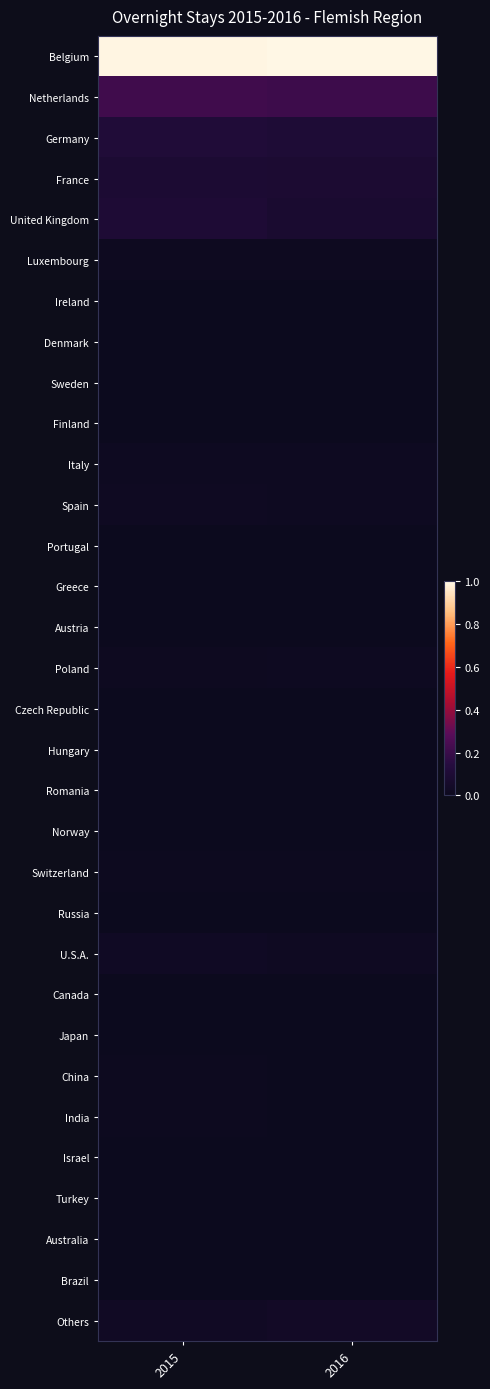

What is the total value across all series at 2016?

1.6